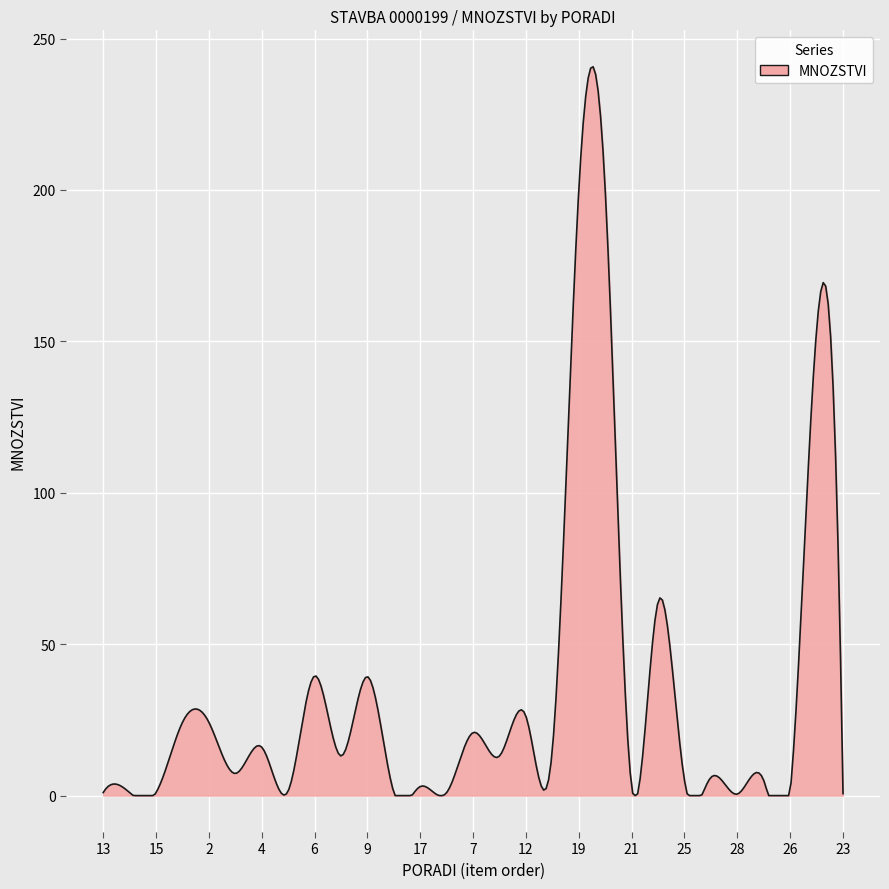

What is the difference between the maximum and minimum values?

240.7